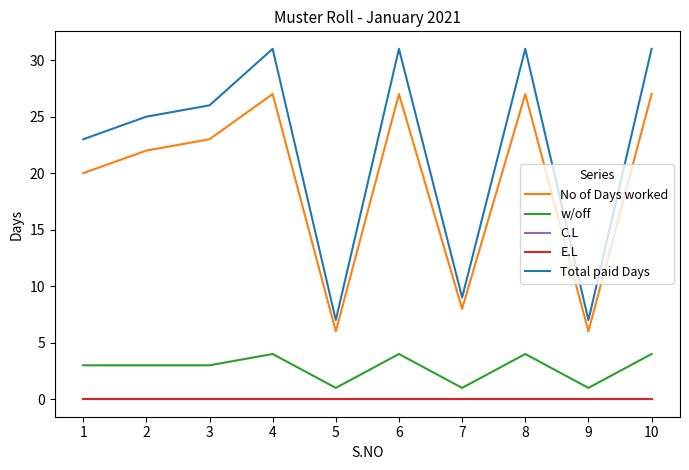

Is the value of E.L at 6 greater than the value of C.L at 10?

No